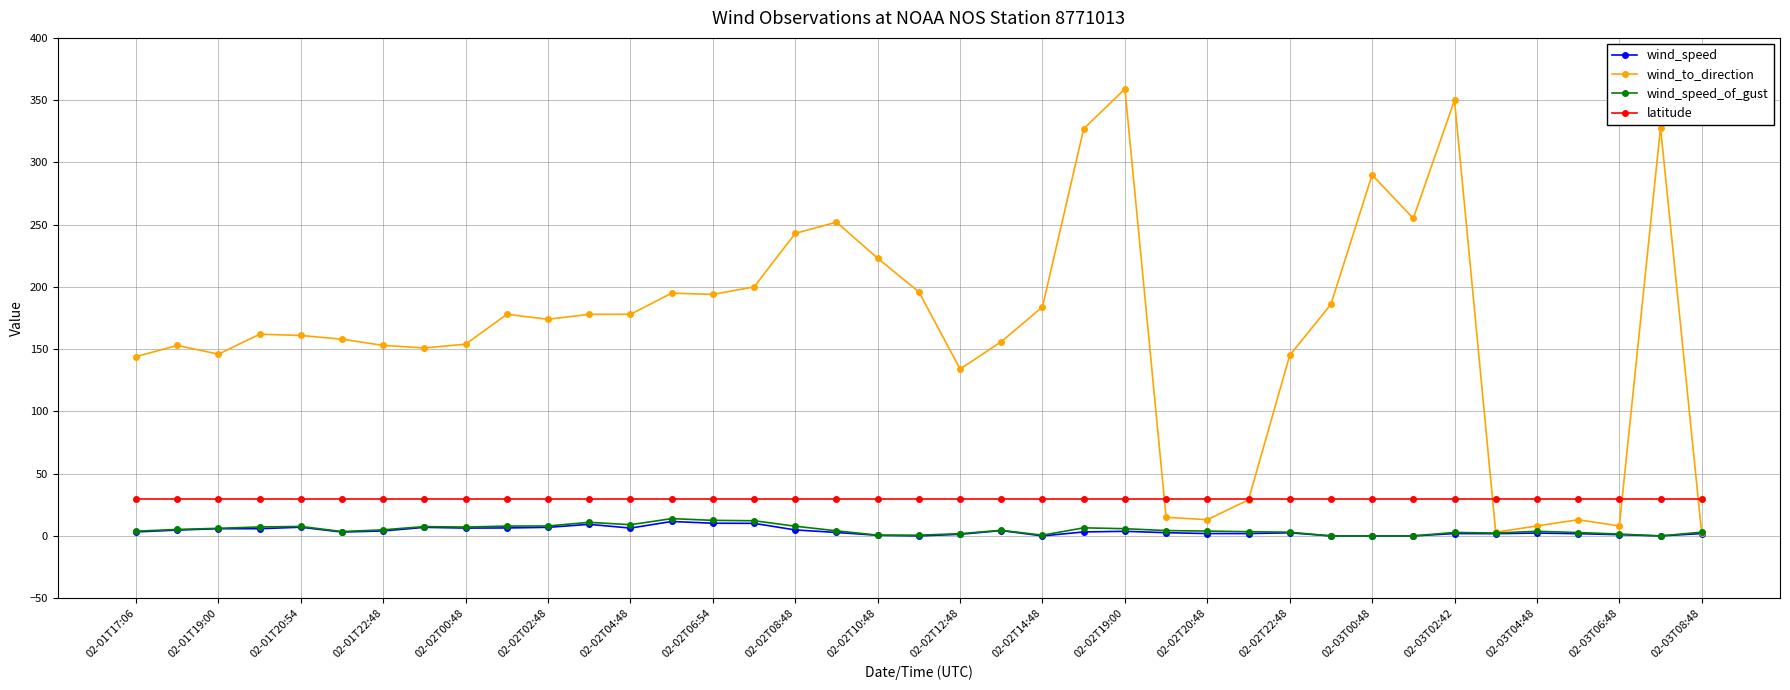

What is the value of the wind_to_direction point at the 10th from the left?

178.0